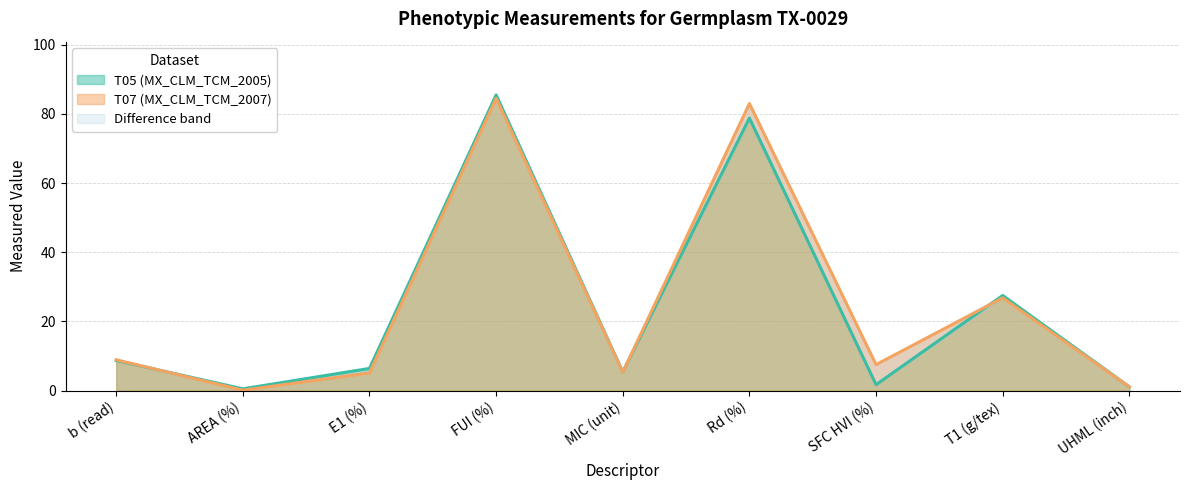

True or false: T05 (MX_CLM_TCM_2005) has a value of 1.7 at UHML (inch).

False